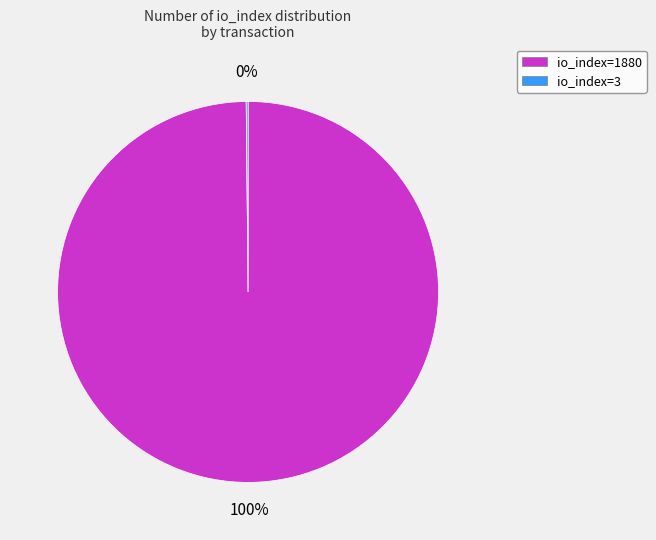

To the nearest percent, what is the difference between the largest and smallest slice percentages?

100%